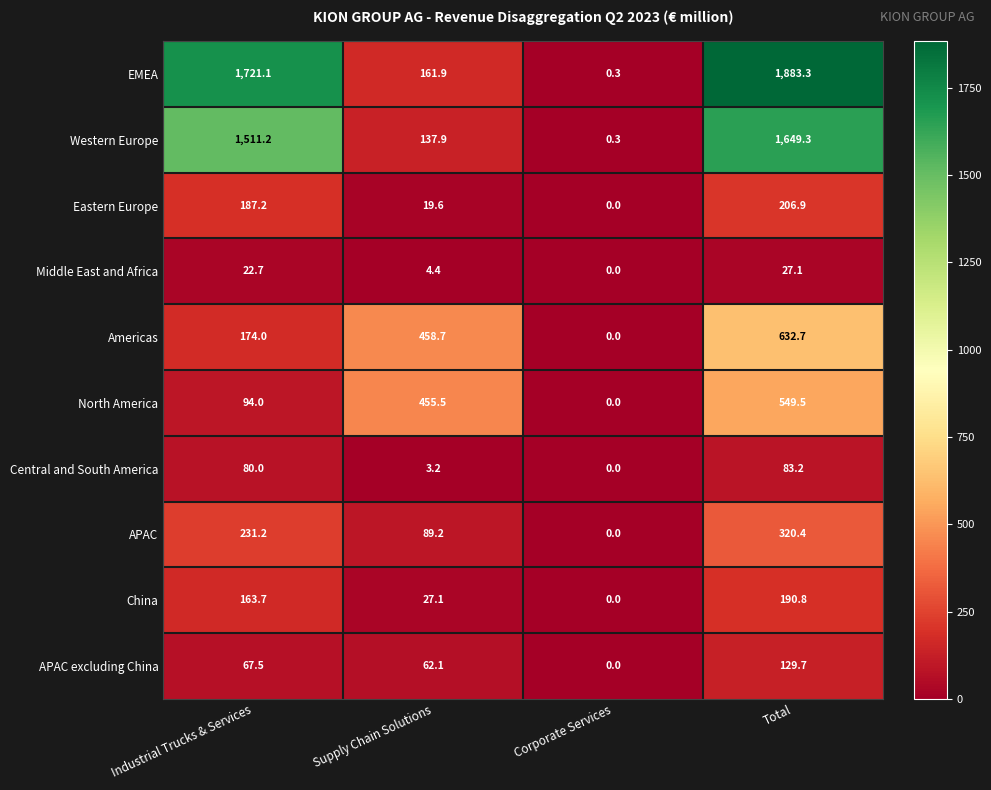

Which series has the widest spread of values?

EMEA